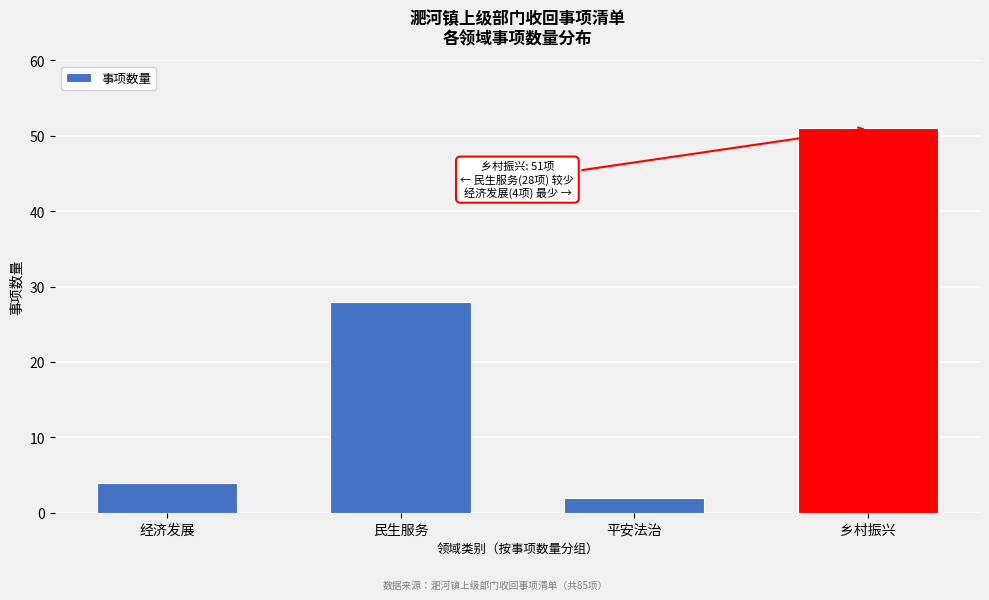

Reading left to right, list all the values displayed in this chart.

经济发展=4	民生服务=28	平安法治=2	乡村振兴=51